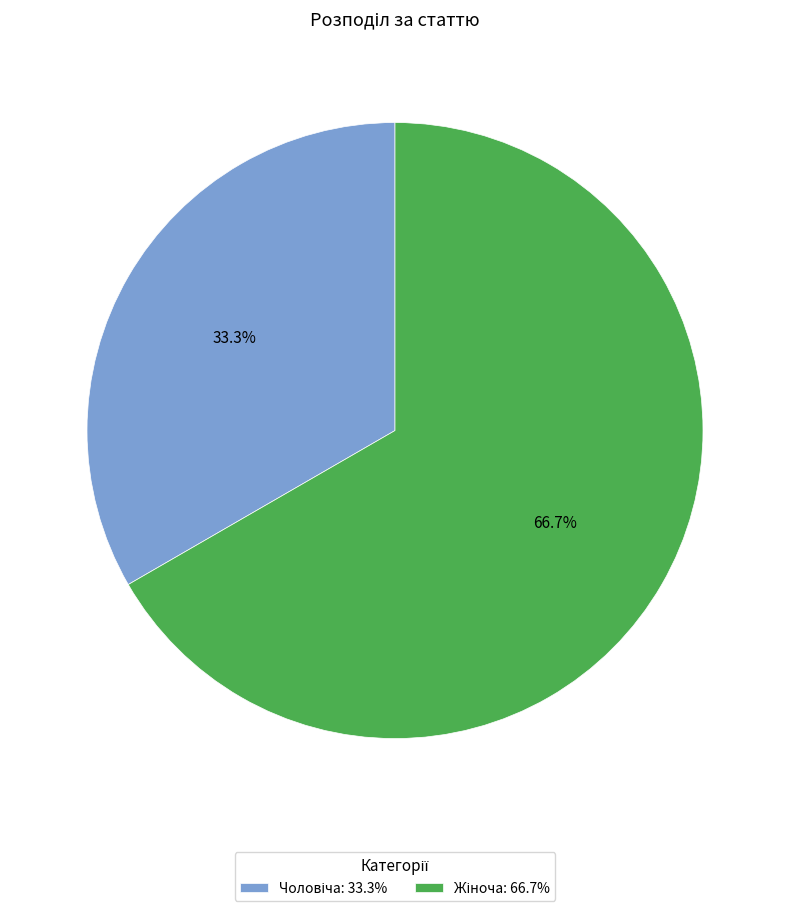

Does any single category account for the majority?

Yes